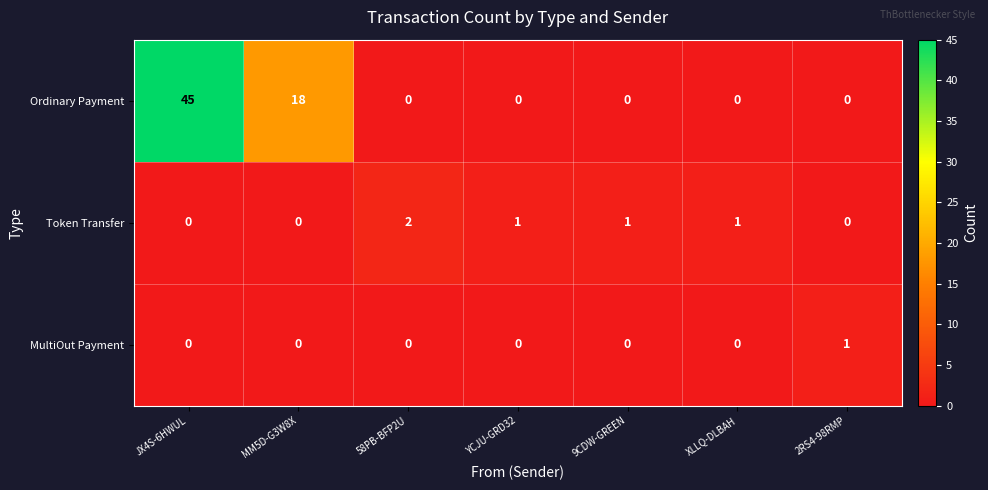

True or false: MultiOut Payment has a value of 1 at JX4S-6HWUL.

False